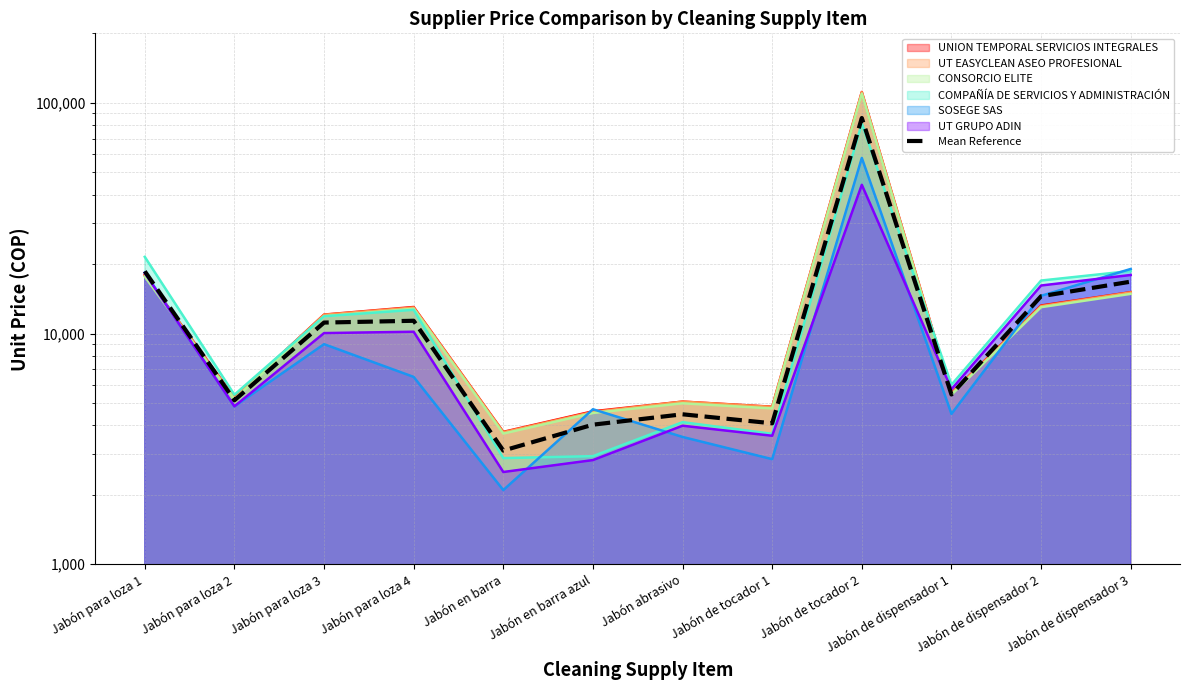

True or false: the data has more than 1 interior local peaks.

True